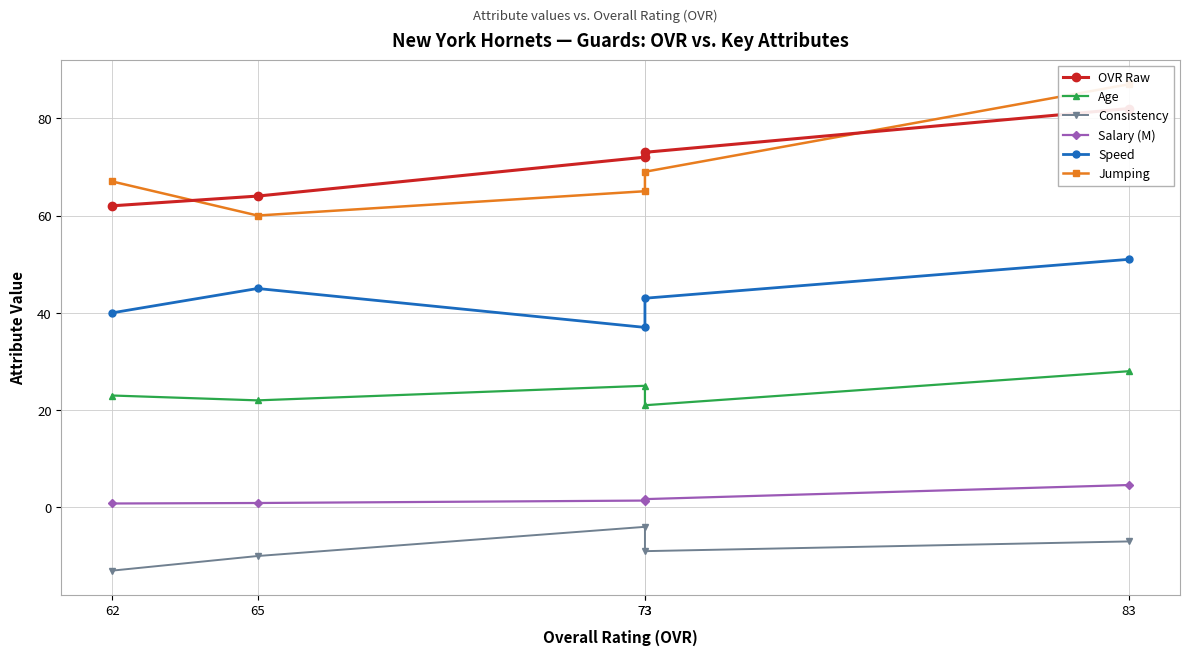

Reading right to left, extract all data points from this chart.

OVR Raw: 62=62.0	65=64.0	73=72.0	73=73.0	83=82.0
Age: 62=23.0	65=22.0	73=25.0	73=21.0	83=28.0
Consistency: 62=-13.0	65=-10.0	73=-4.0	73=-9.0	83=-7.0
Salary (M): 62=0.8	65=0.9	73=1.4	73=1.7	83=4.6
Speed: 62=40.0	65=45.0	73=37.0	73=43.0	83=51.0
Jumping: 62=67.0	65=60.0	73=65.0	73=69.0	83=87.0